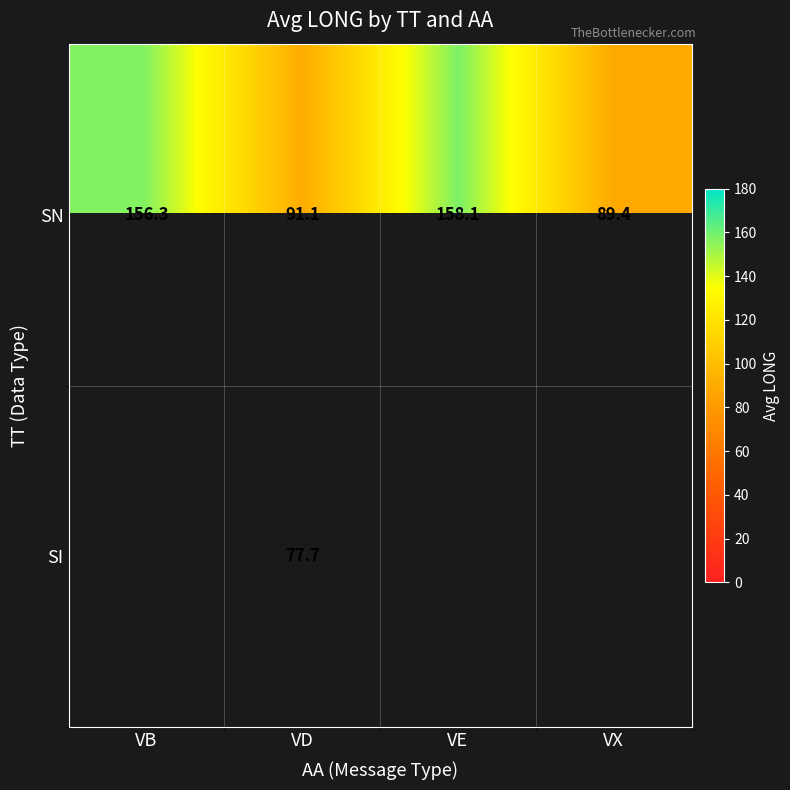

What is the lowest value of the SN series?

89.4